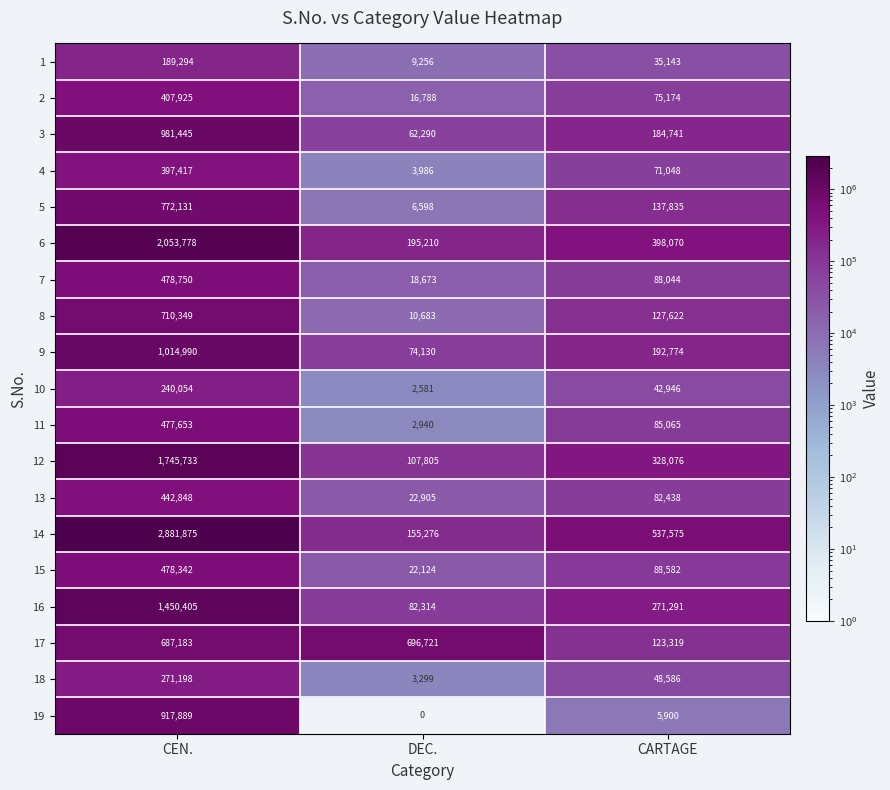

Is it true that 2 equals 16788 at DEC.?

True